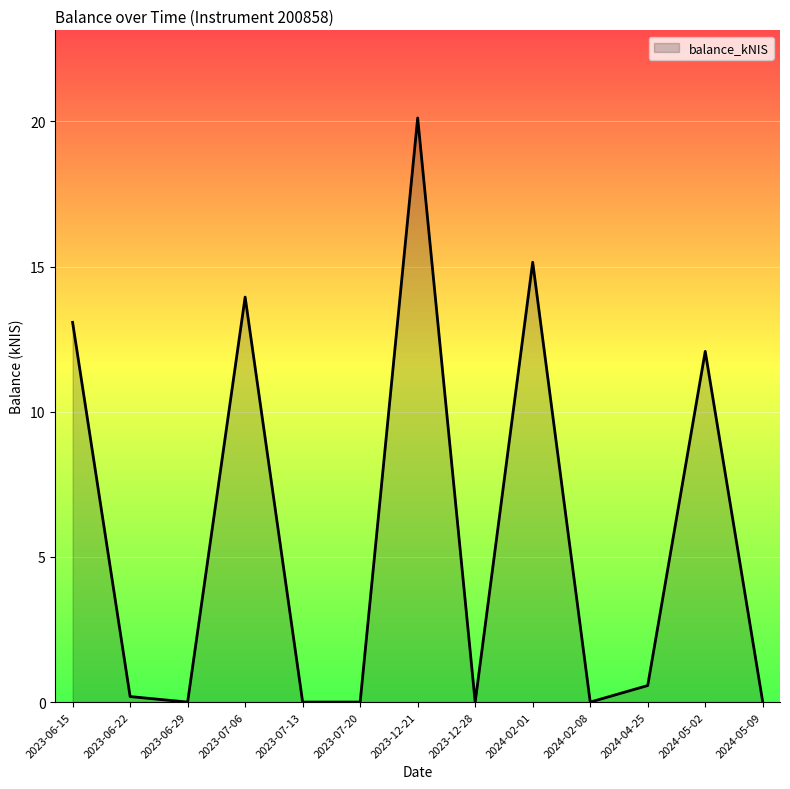

Which label corresponds to the largest value in the chart?

2023-12-21